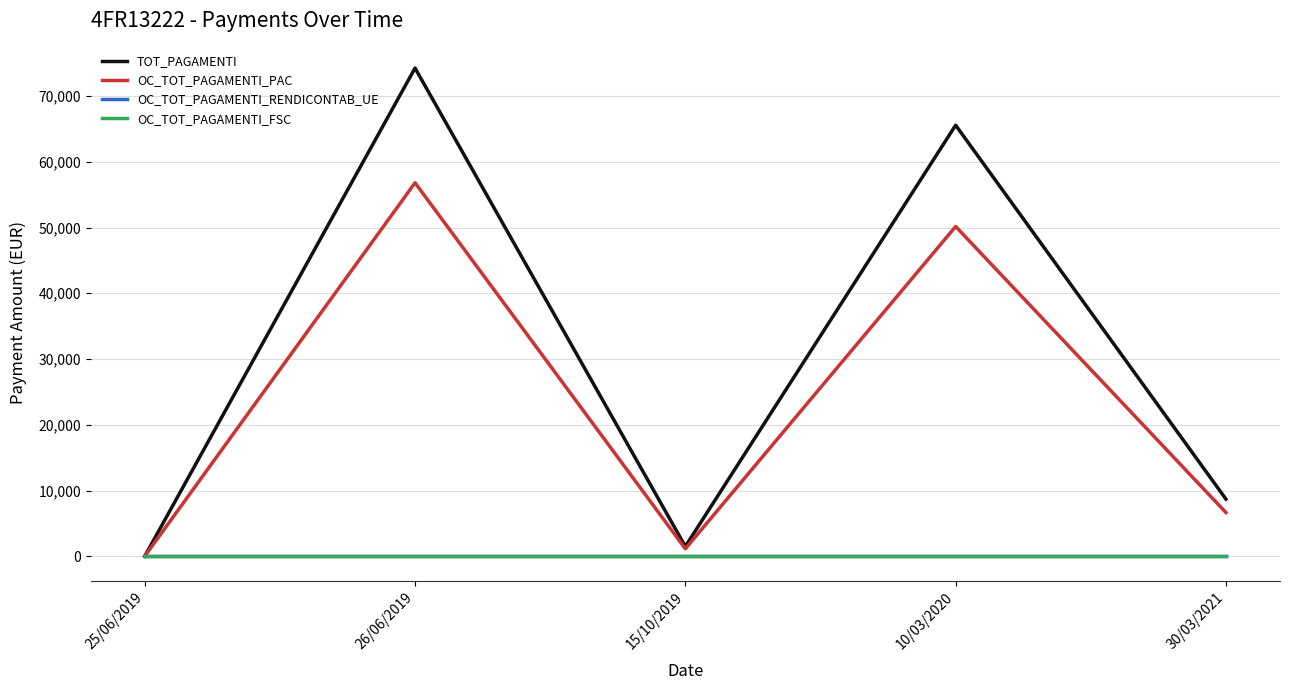

At 25/06/2019, list the series in order from largest to smallest.

TOT_PAGAMENTI, OC_TOT_PAGAMENTI_PAC, OC_TOT_PAGAMENTI_RENDICONTAB_UE, OC_TOT_PAGAMENTI_FSC